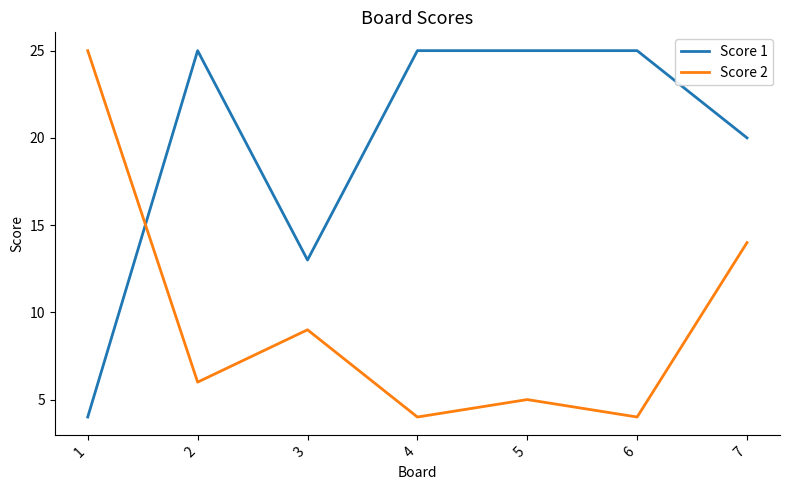

Rank the series at 7 from highest to lowest value.

Score 1, Score 2